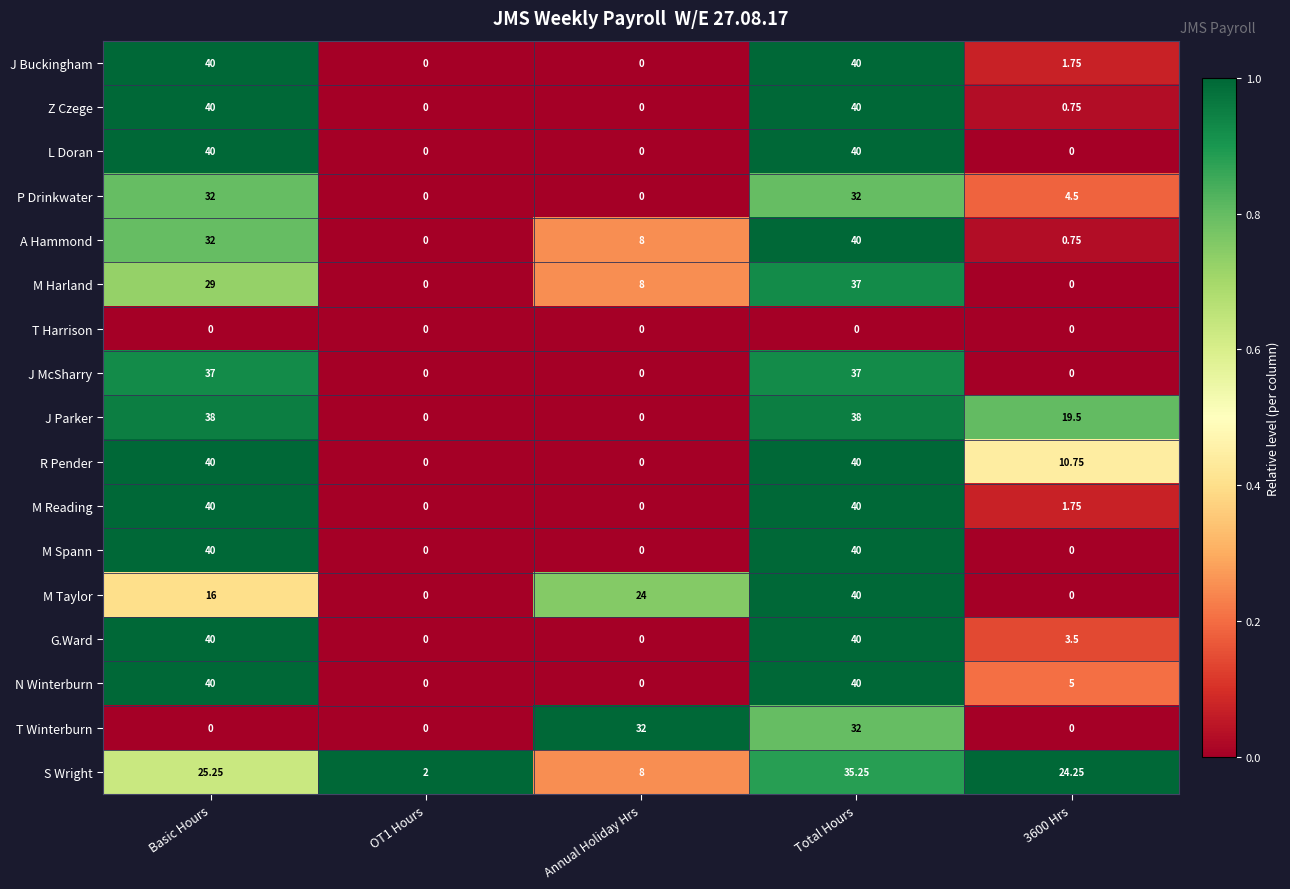

Which series has the largest total across all categories?

J Parker